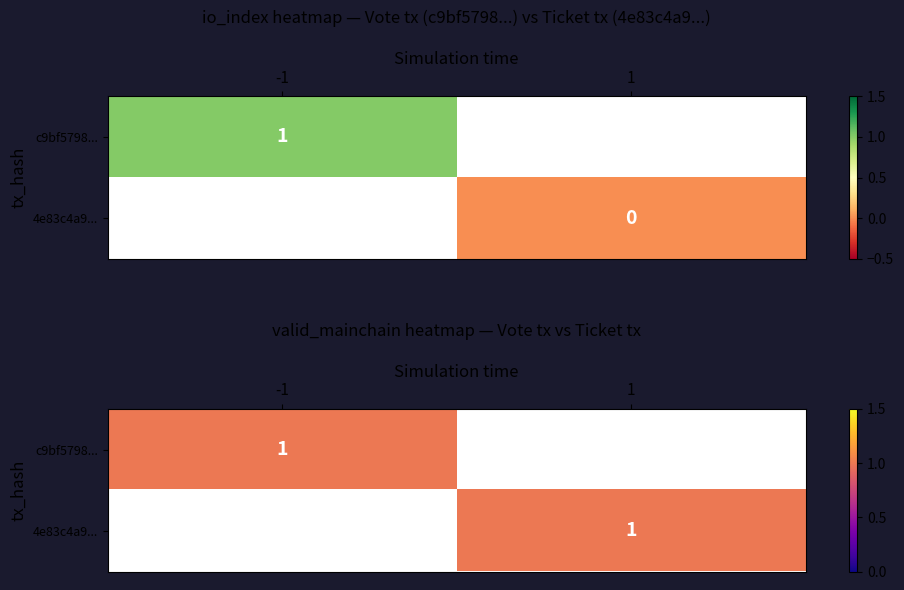

What is the sum of the 4e83c4a9f783b49102c5ffe4ae61637e4026c81 values at -1 and 1?

1